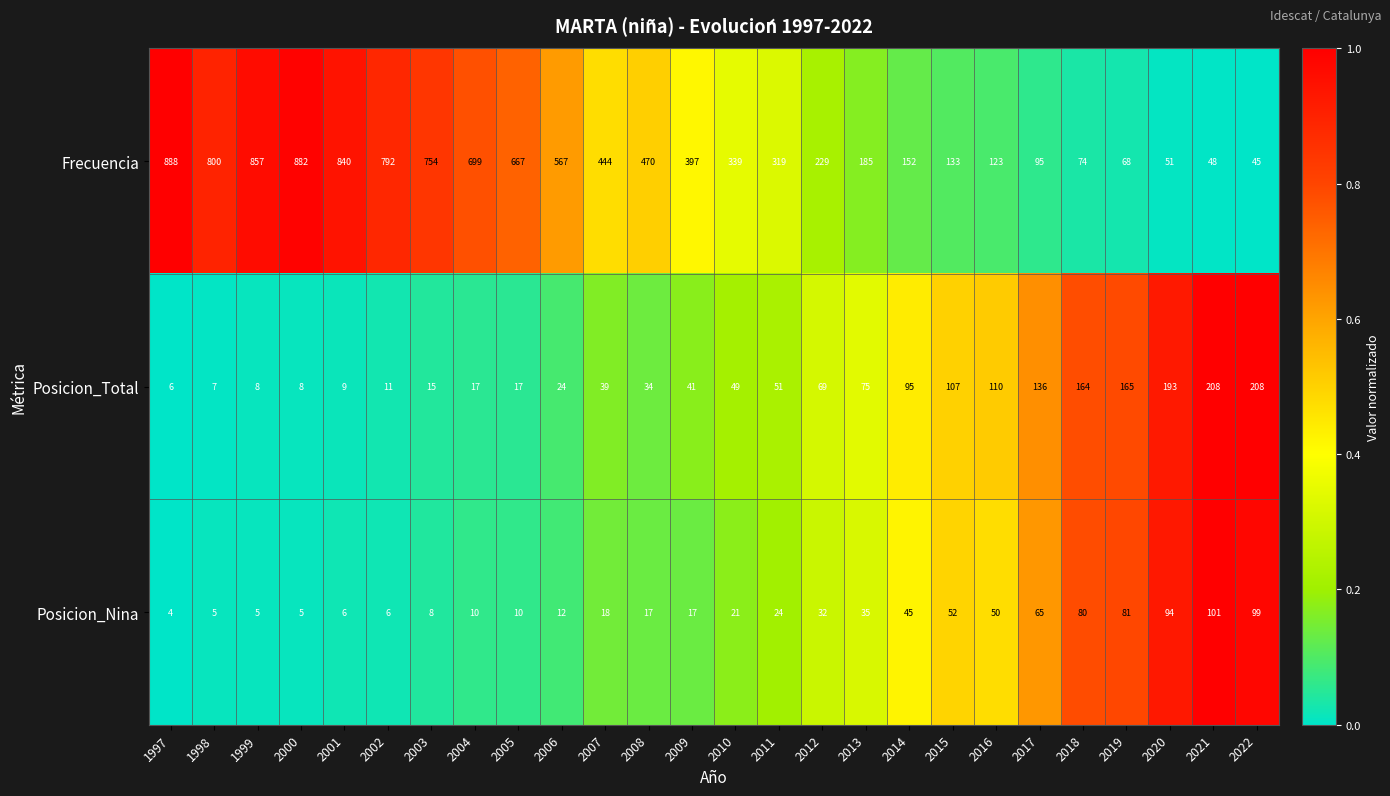

What is the smallest value displayed?

4